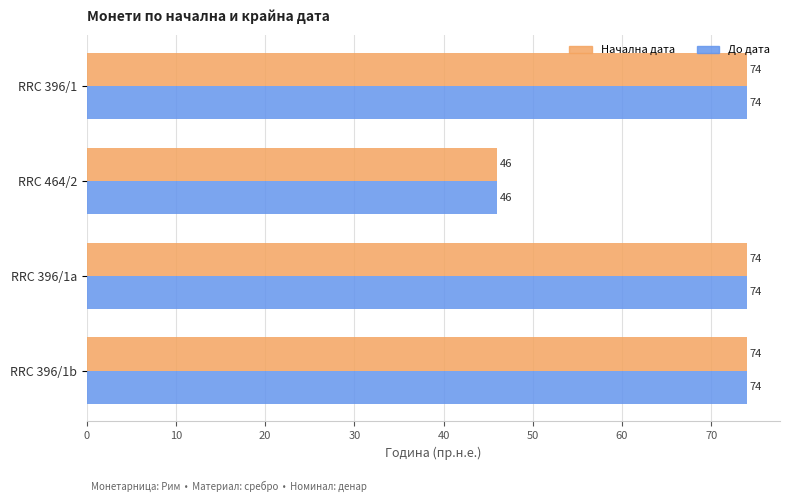

What is the average value of the До дата series?

67